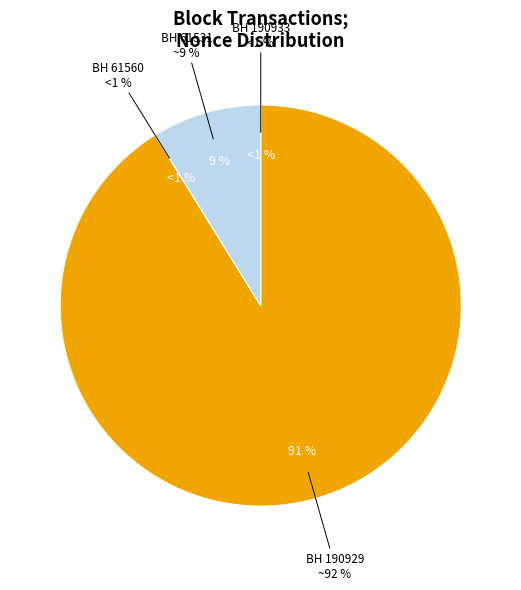

The 61560 slice represents 0% of the pie. True or false?

True